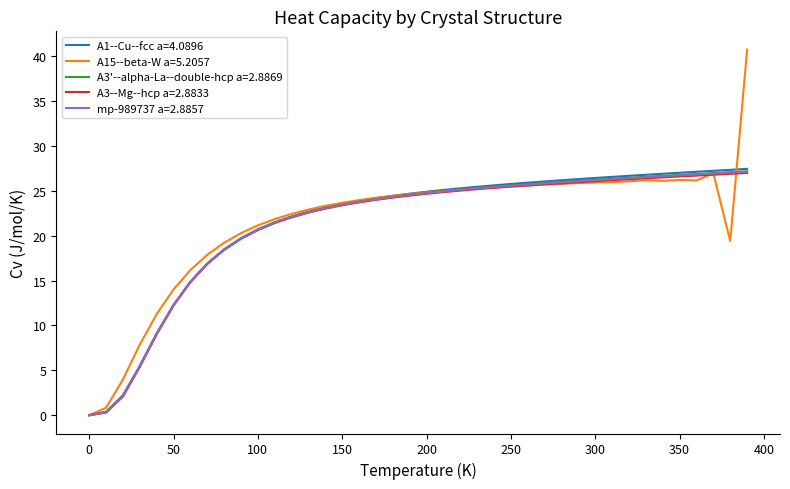

What is the sum of all A3'--alpha-La--double-hcp a=2.8869 values?

851.2